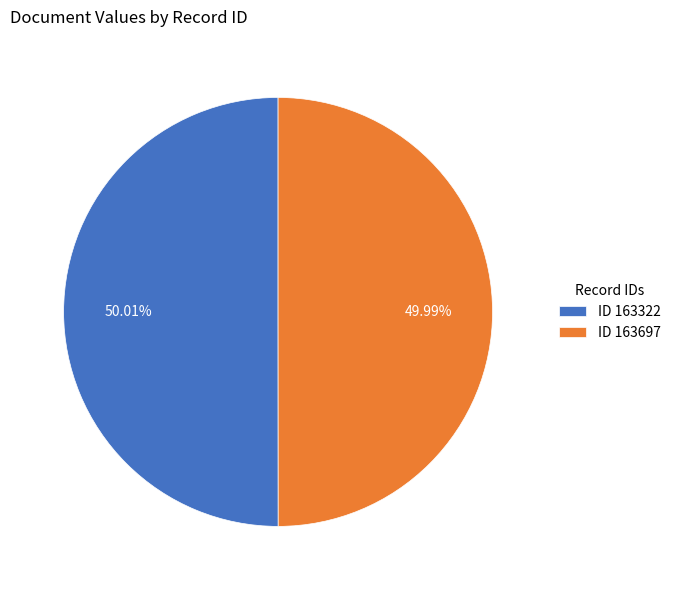

Count the number of slices in the pie.

2